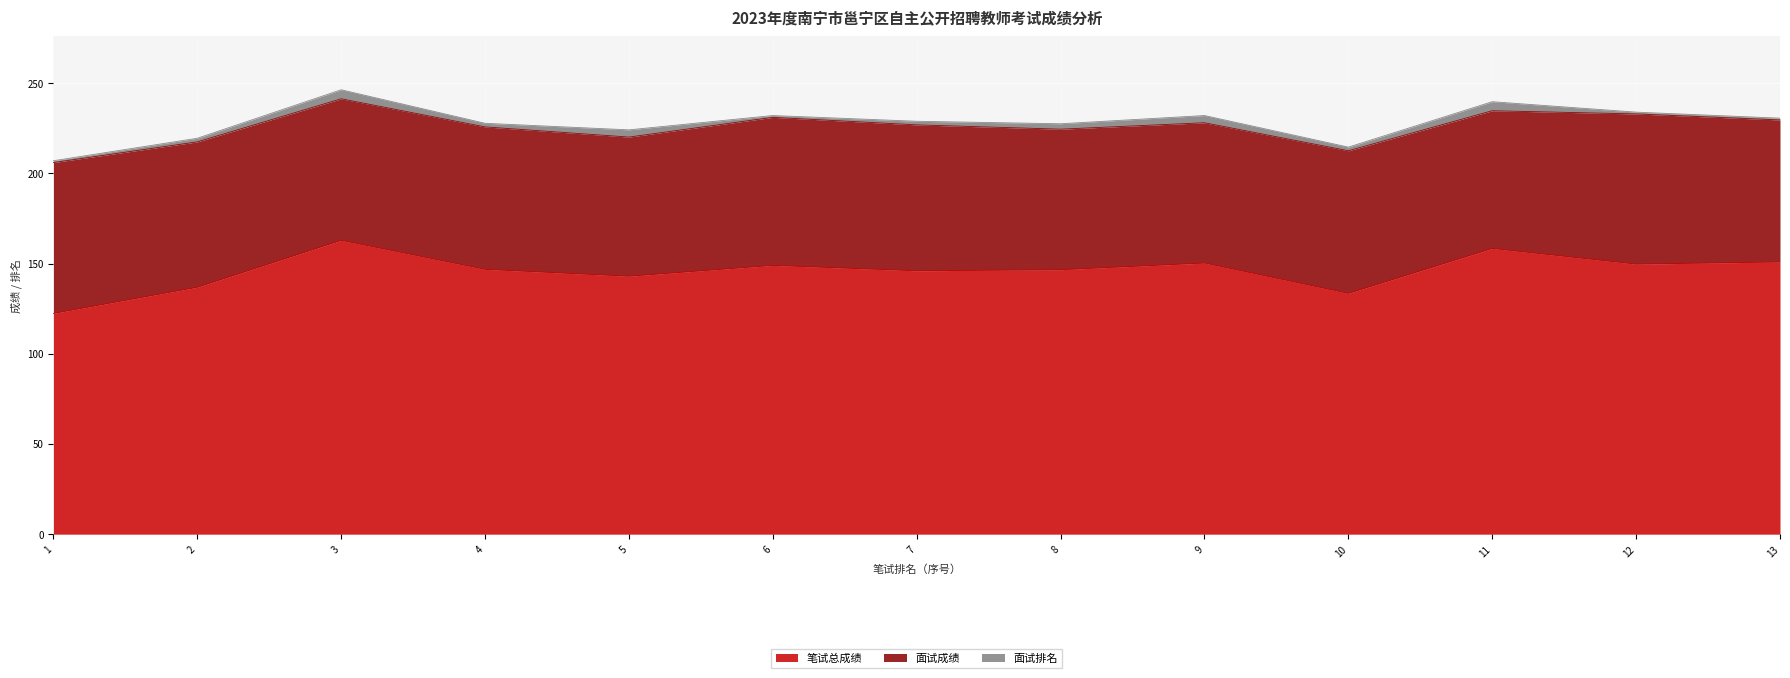

True or false: 面试排名 has more than 1 points higher than both neighbors.

True